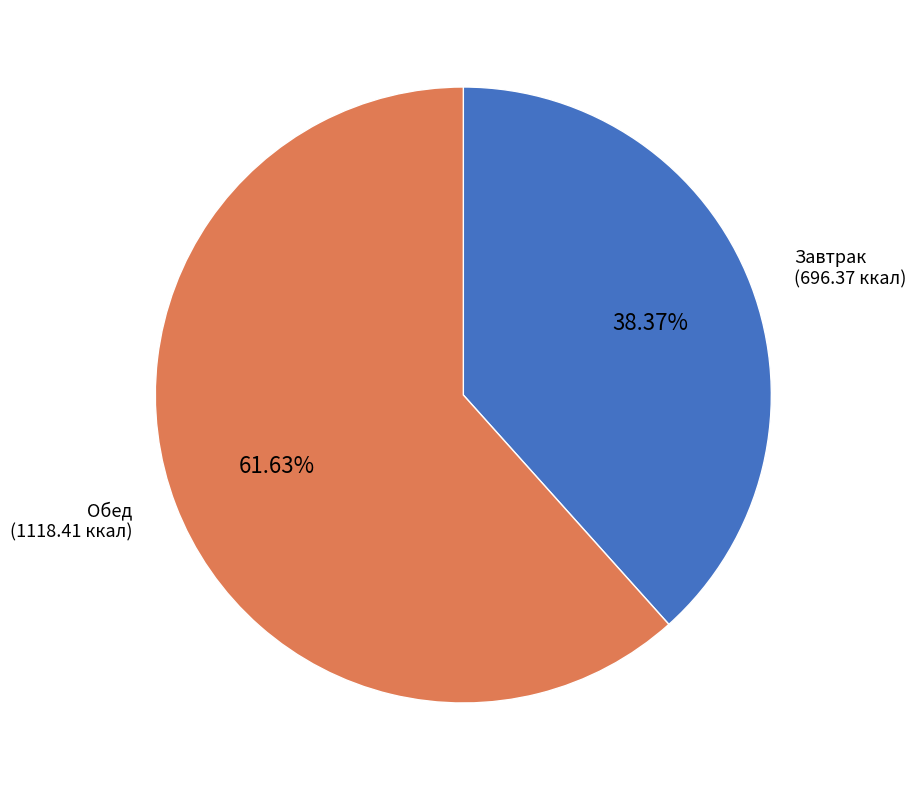

How many slices are in this pie chart?

2